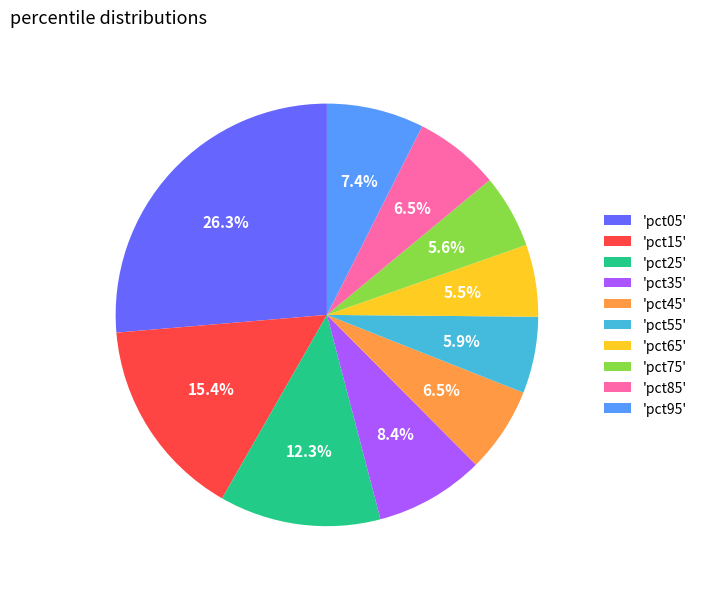

Is the sum of 'pct25' and 'pct45' greater than half?

No